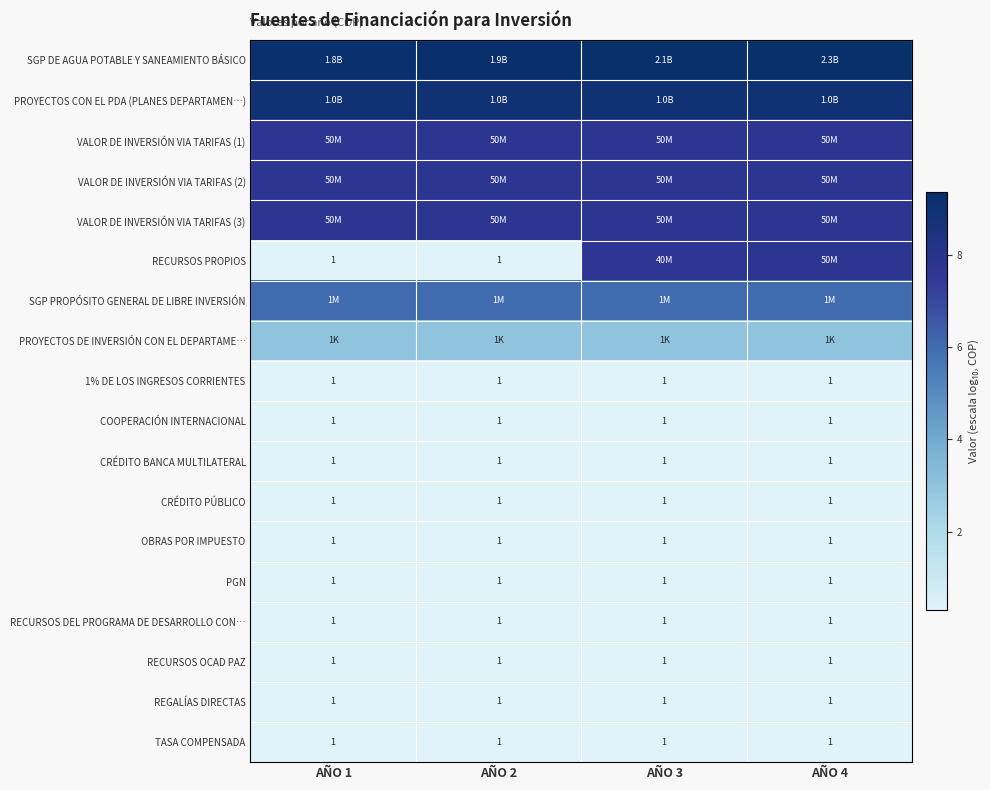

List the series in order of their peak value, lowest first.

1% DE LOS INGRESOS CORRIENTES, COOPERACIÓN INTERNACIONAL, CRÉDITO BANCA MULTILATERAL, CRÉDITO PÚBLICO, OBRAS POR IMPUESTO, PGN, RECURSOS DEL PROGRAMA DE DESARROLLO CON…, RECURSOS OCAD PAZ, REGALÍAS DIRECTAS, TASA COMPENSADA, PROYECTOS DE INVERSIÓN CON EL DEPARTAME…, SGP PROPÓSITO GENERAL DE LIBRE INVERSIÓN, VALOR DE INVERSIÓN VIA TARIFAS (1), VALOR DE INVERSIÓN VIA TARIFAS (2), VALOR DE INVERSIÓN VIA TARIFAS (3), RECURSOS PROPIOS, PROYECTOS CON EL PDA (PLANES DEPARTAMEN…), SGP DE AGUA POTABLE Y SANEAMIENTO BÁSICO